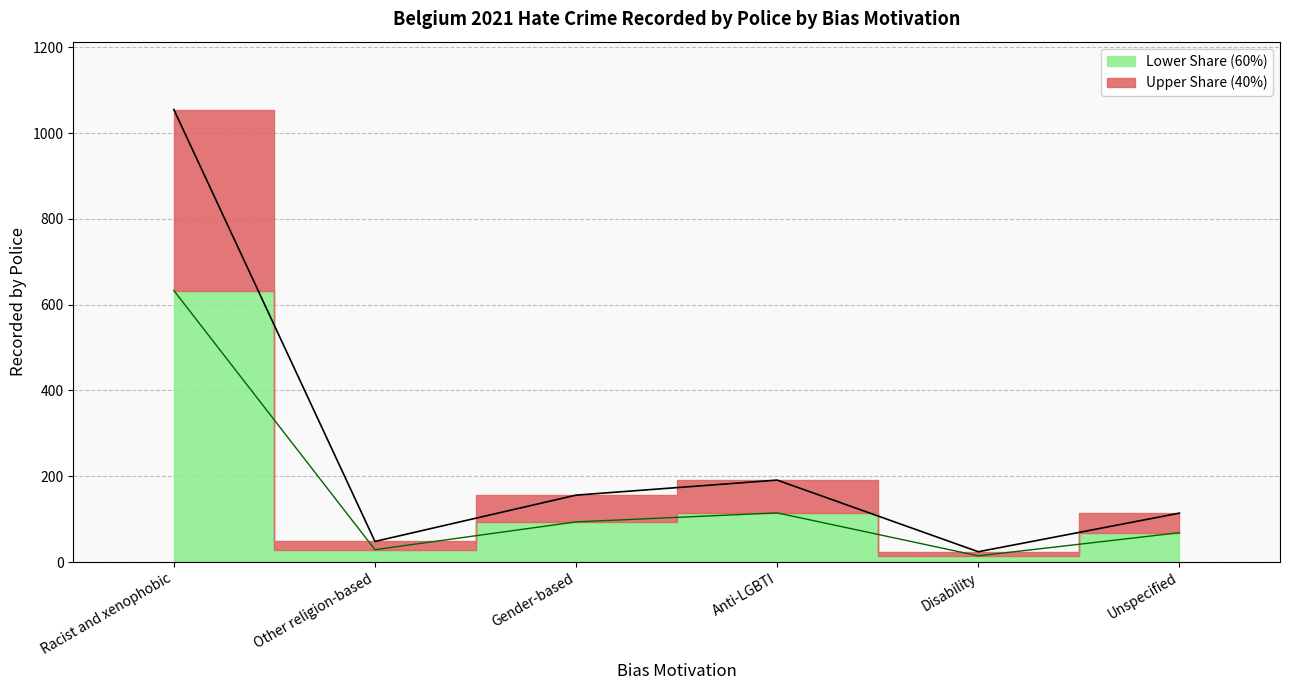

What is the difference between the maximum and minimum values?

1031